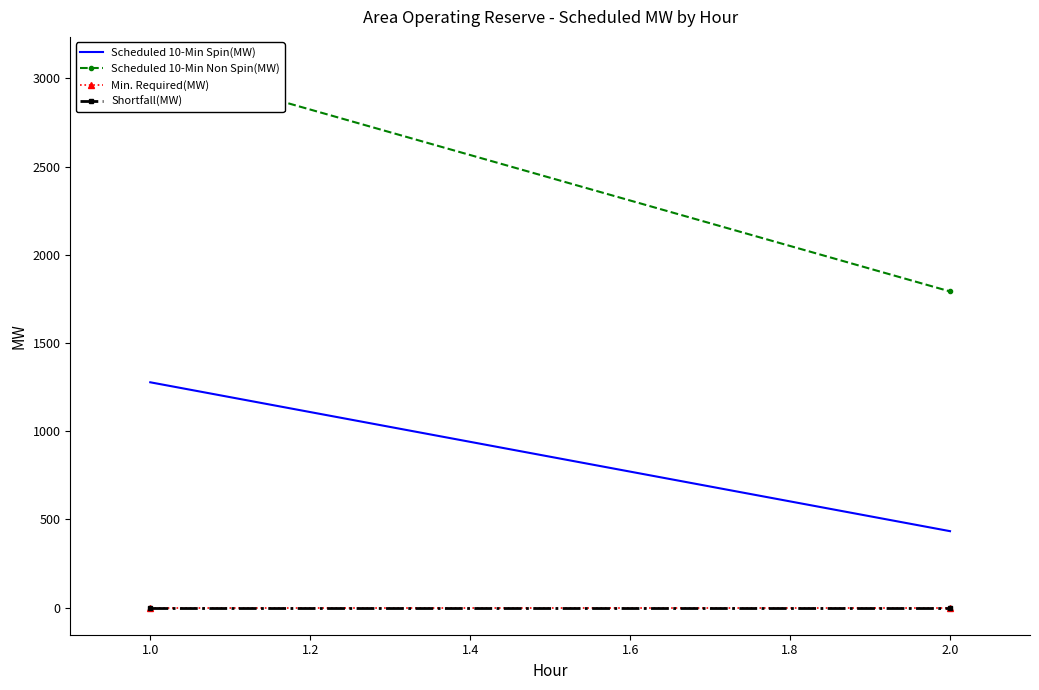

Which series has the widest spread of values?

Scheduled 10-Min Non Spin(MW)